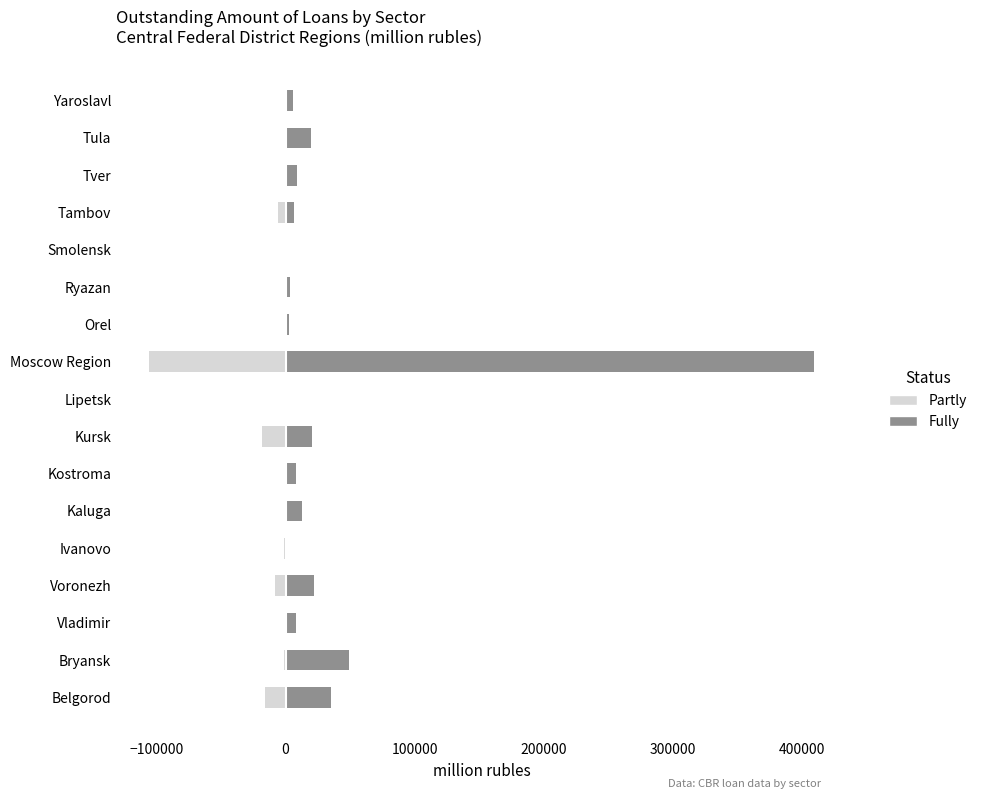

What is the difference between the maximum and minimum values in the Fully series?

408180